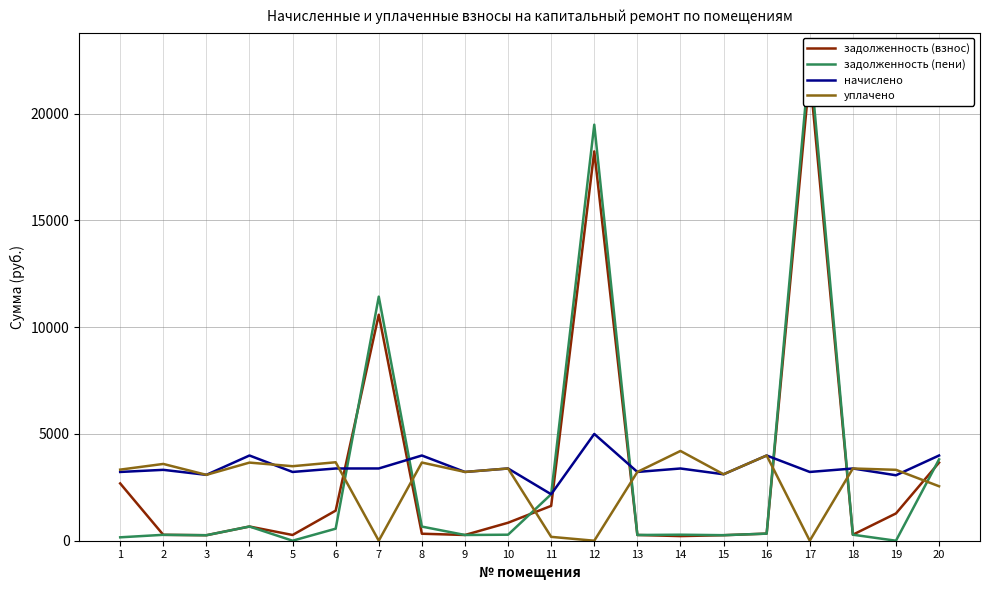

Which series has the largest total across all categories?

начислено